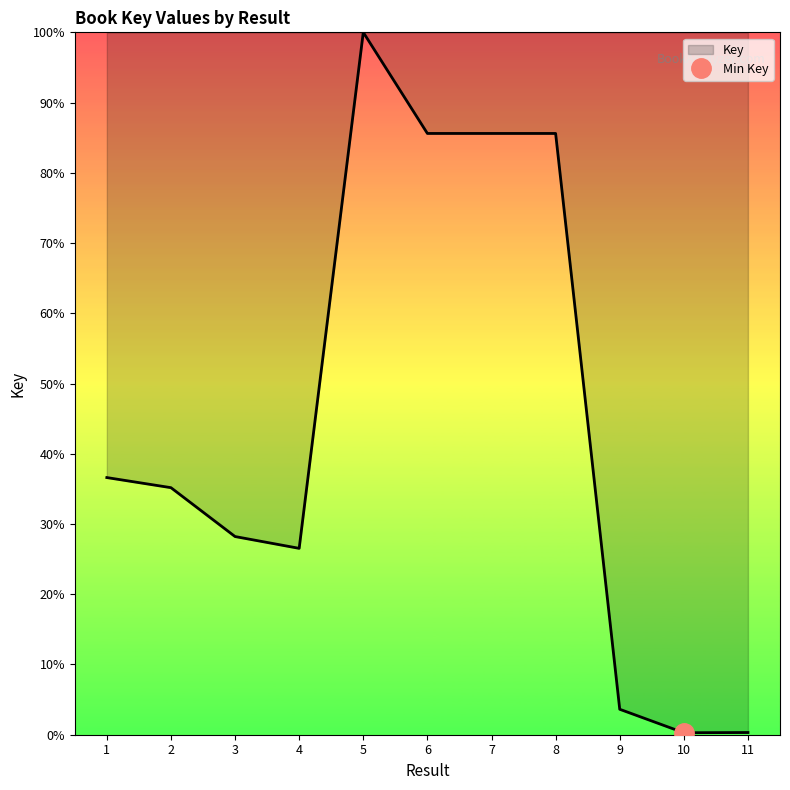

Where is the data nearest to the value 50?

1